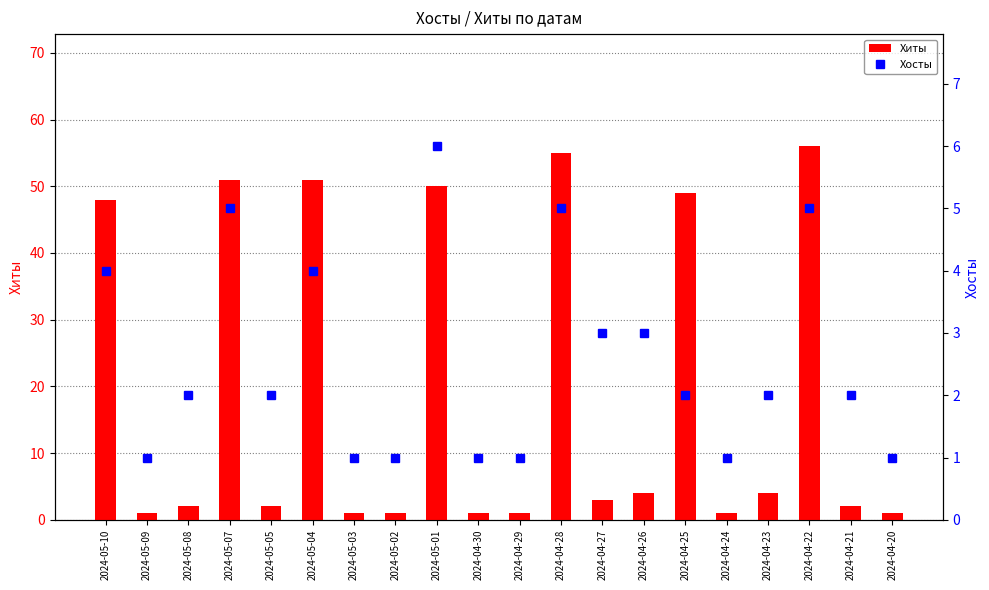

What is the difference between the Хиты values at 2024-04-25 and 2024-04-22?

7